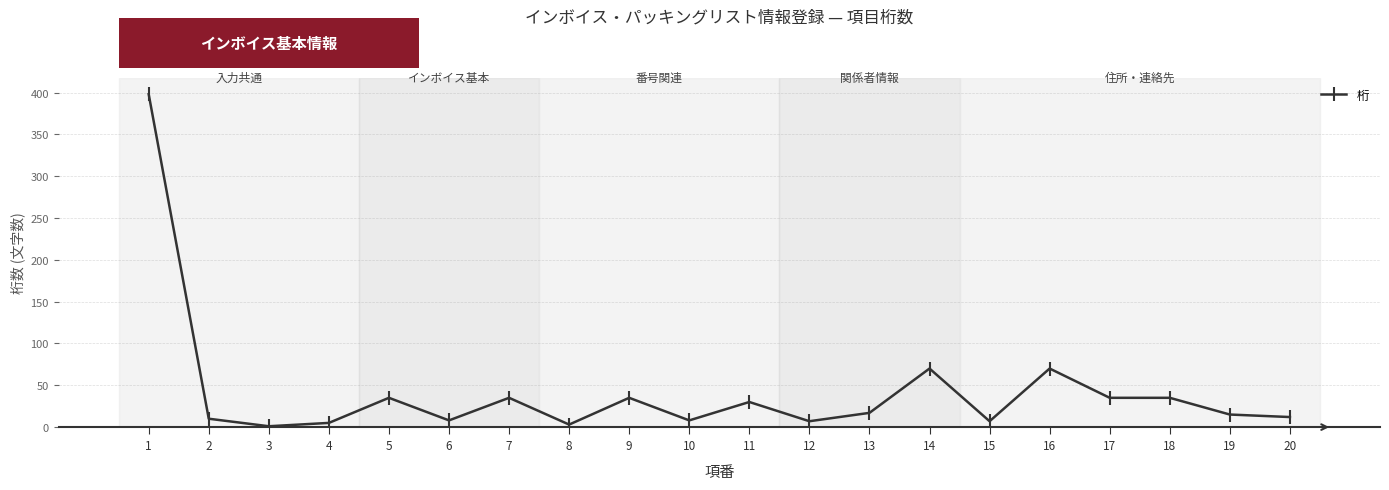

The value at 6 is 8. True or false?

True